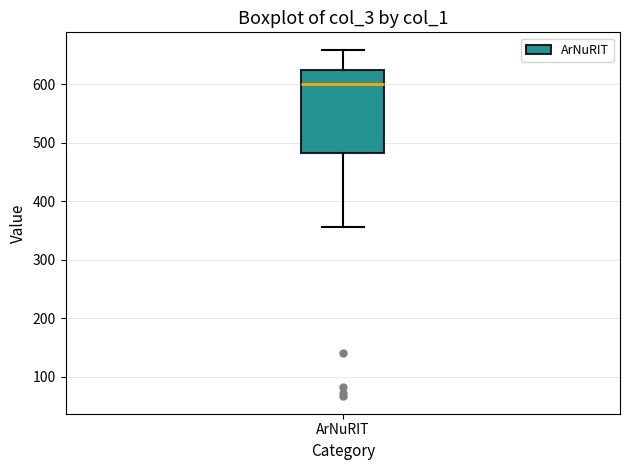

Transcribe this box plot: give where the median line is, the range the box spans, and where the two whiskers end, as read against the y-axis. The values are not printed on the chart, so give them approximately, as read against the axis.

median 600, box 480 to 630, whiskers 360 to 660